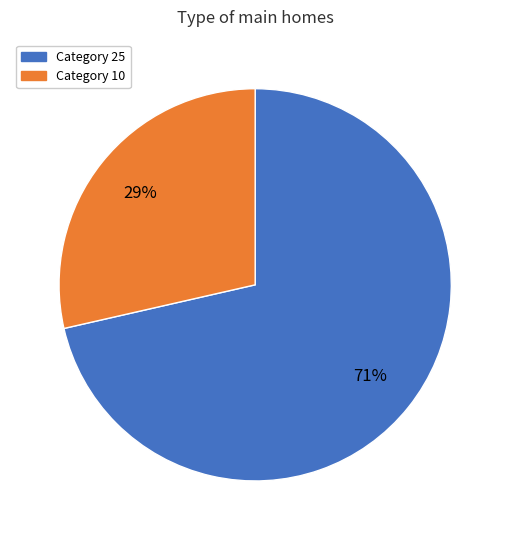

To the nearest percent, what percentage of the pie is Category 25?

71%